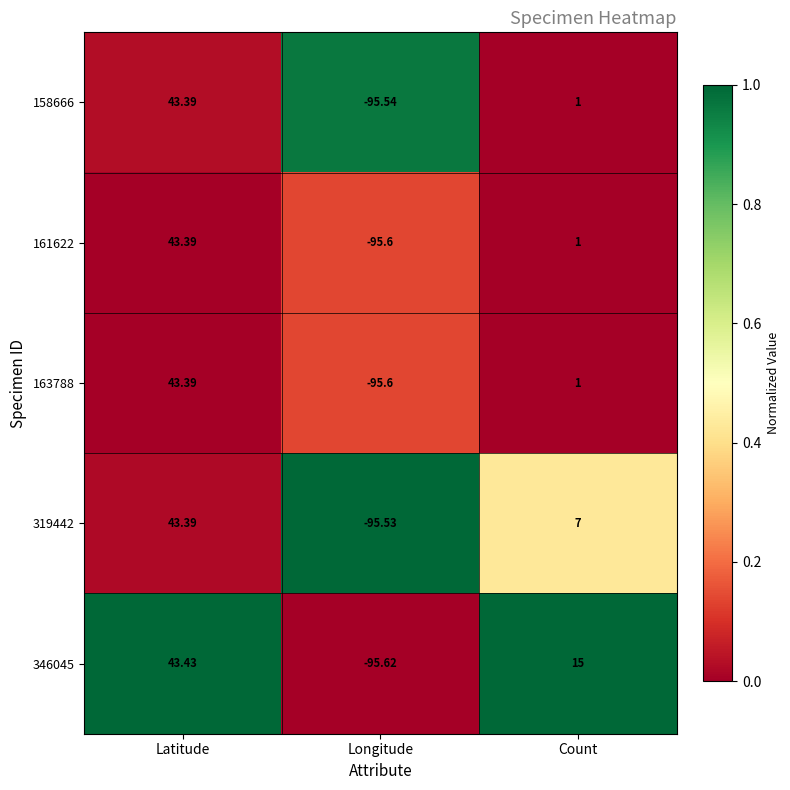

Which label corresponds to the smallest value in the chart?

Longitude